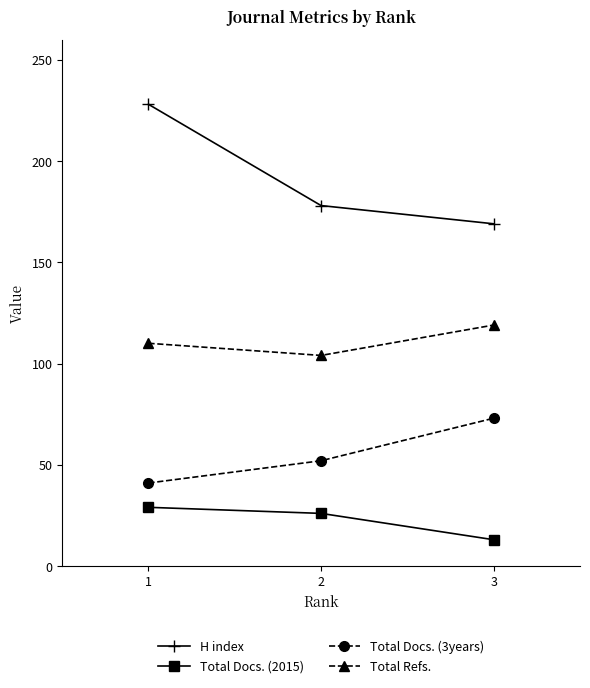

What value does the H index series have at 1, to the nearest 10?

230